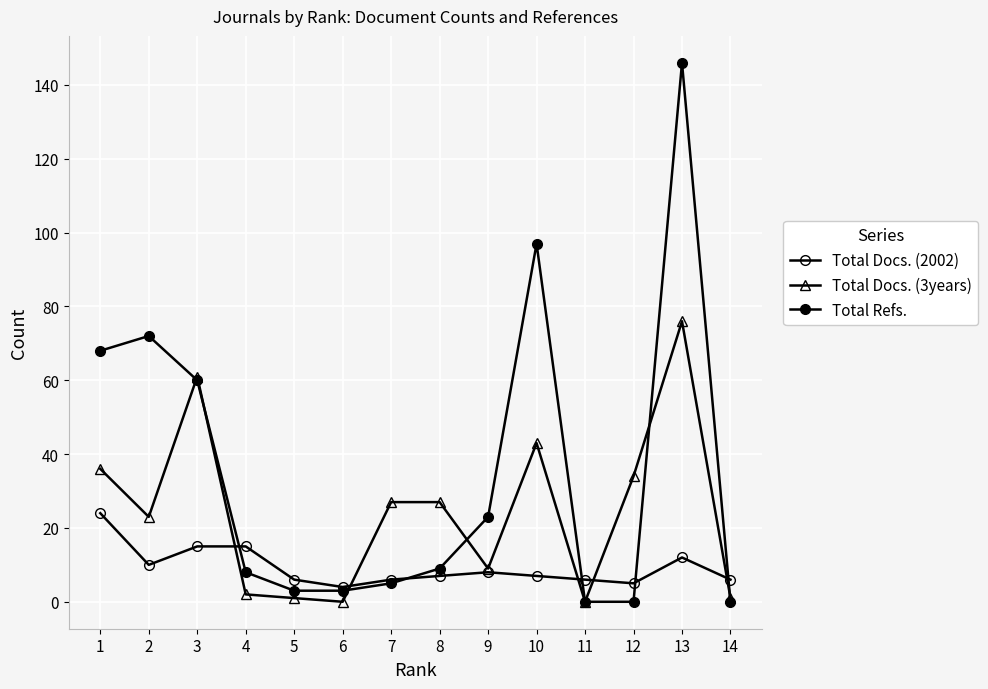

How many intersections are there between Total Docs. (3years) and Total Docs. (2002)?

5